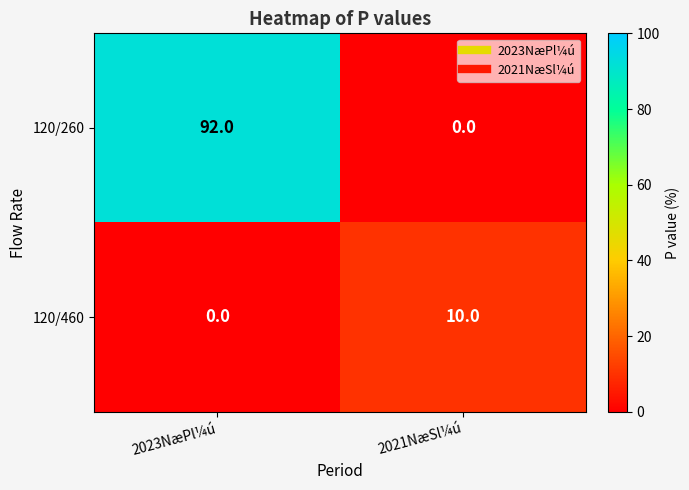

How many distinct data groups are displayed?

2